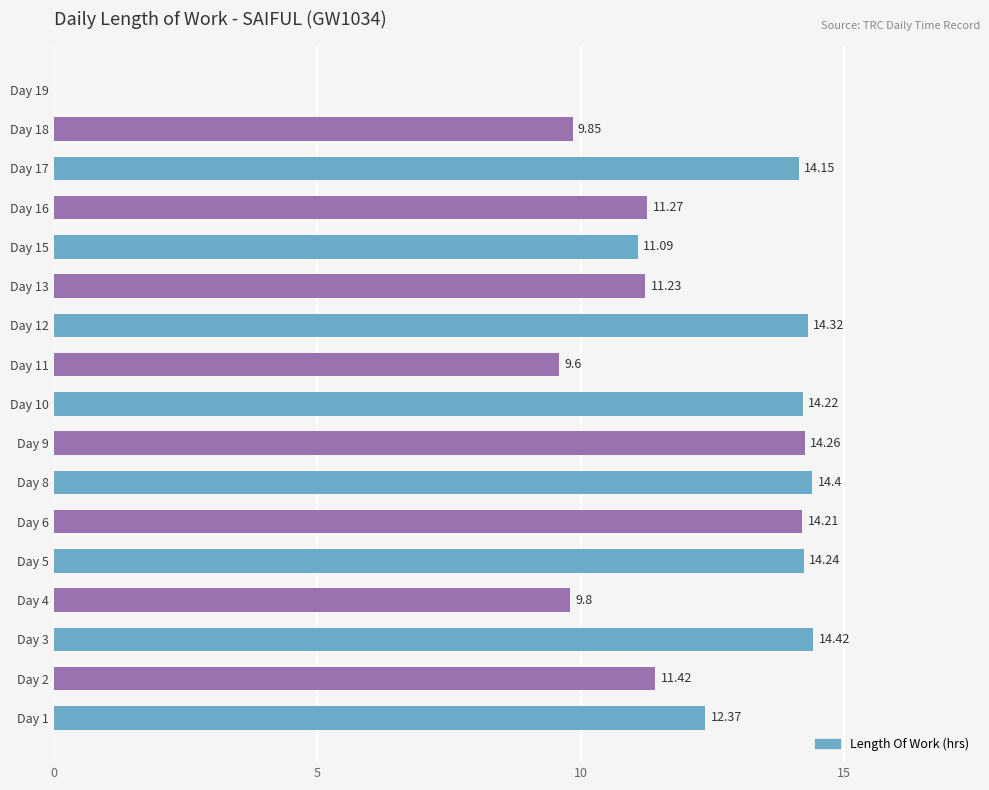

How many distinct data groups are displayed?

1